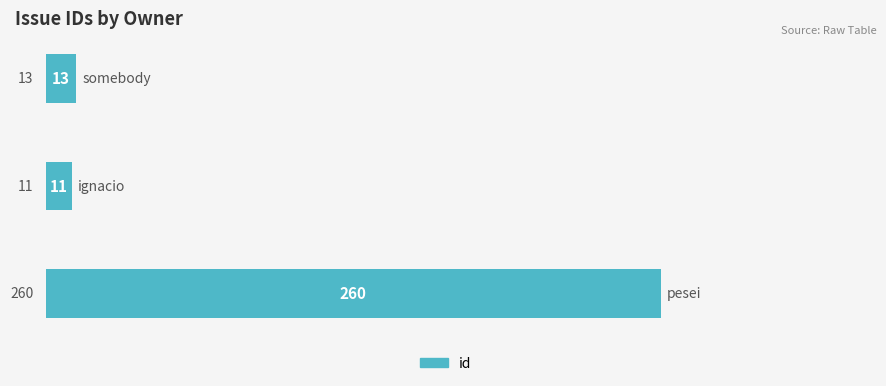

What is the smallest value displayed?

11